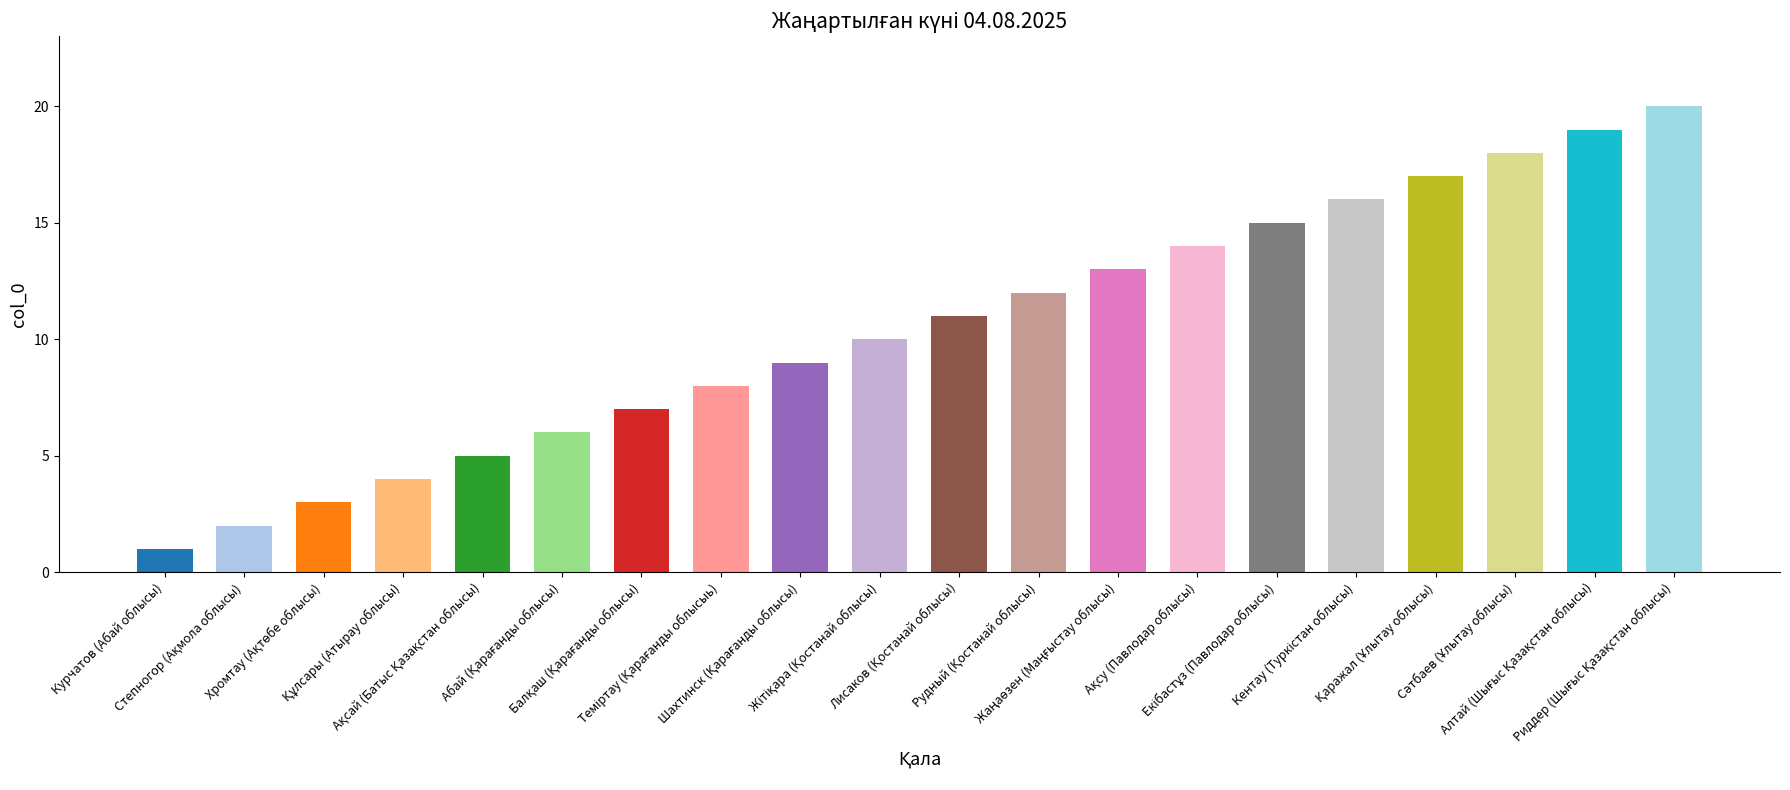

How many data points are less than 11?

10